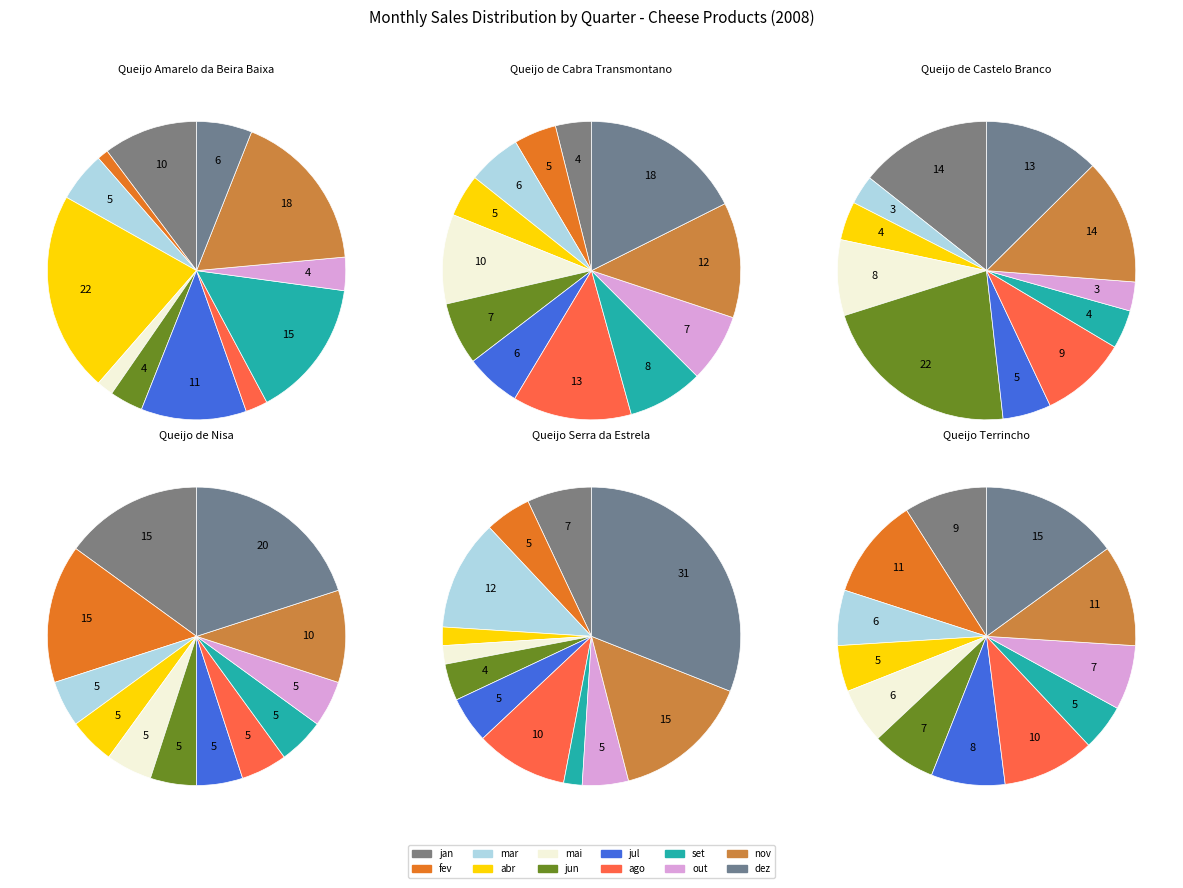

To the nearest percent, what is the difference between the Queijo Terrincho DOP 2008 and 11 slice percentages?

2%